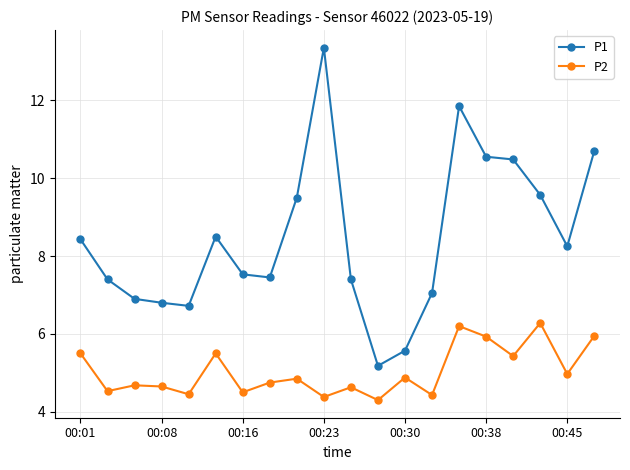

How many interior local peaks does the P2 series have?

7